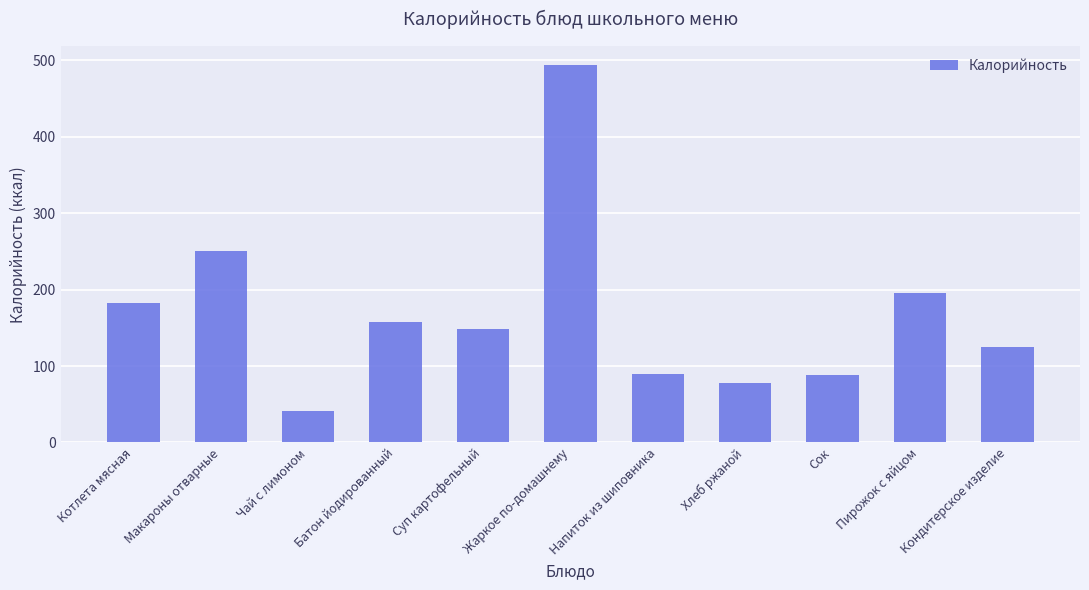

What is the label of the 3rd bar from the left?

Чай с лимоном